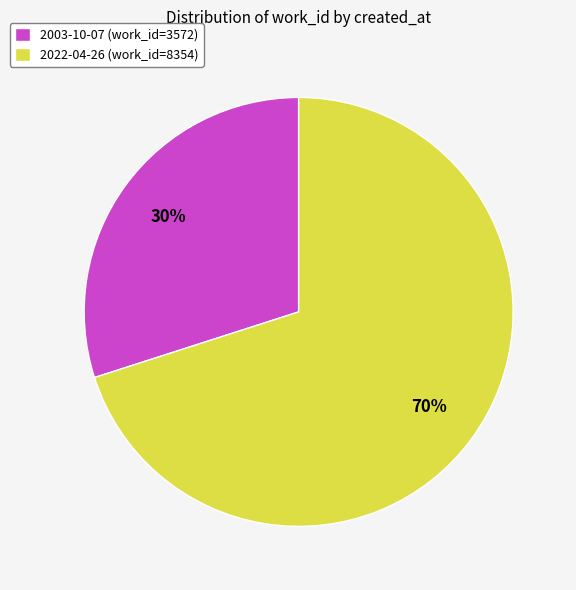

What percentage is the 2022-04-26 slice, to the nearest percent?

70%